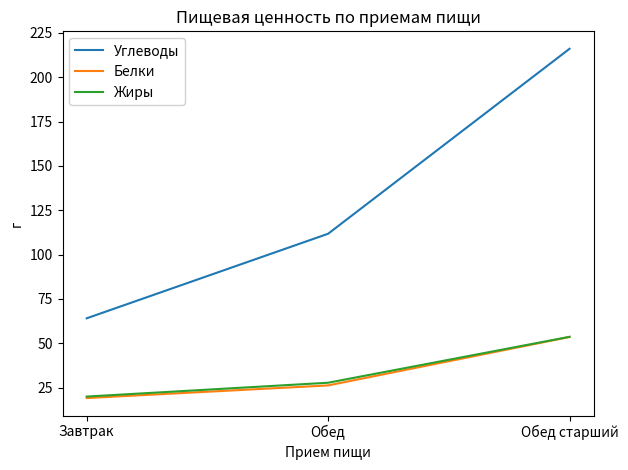

Rank the categories by Углеводы value from highest to lowest.

Обед старший, Обед, Завтрак